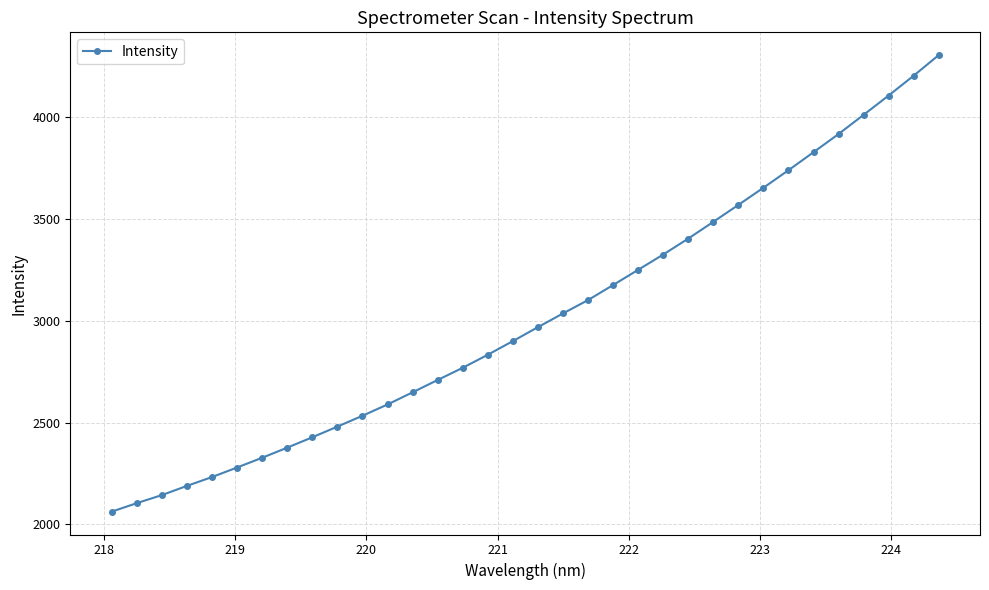

What is the smallest value displayed?

2062.3